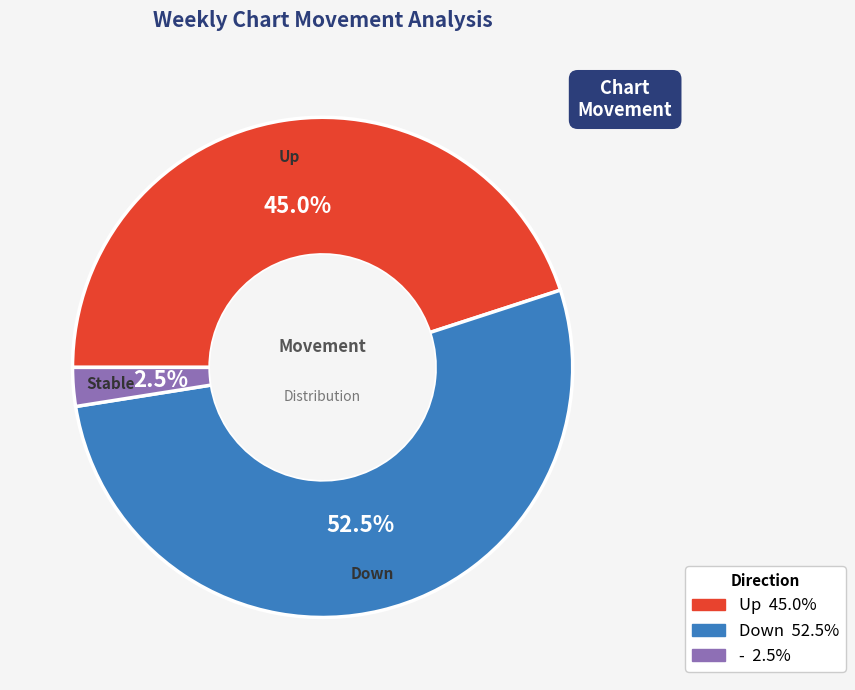

Does any single category account for the majority?

Yes